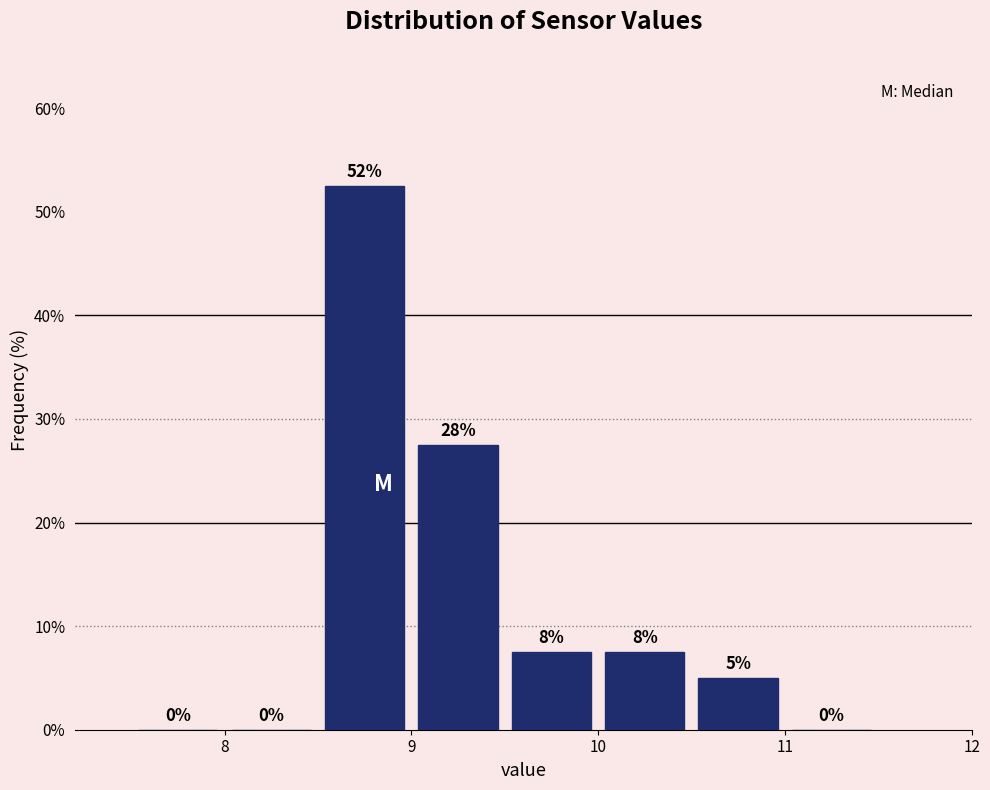

Over which range of the x-axis is the bar tallest?

8.5 to 9.0